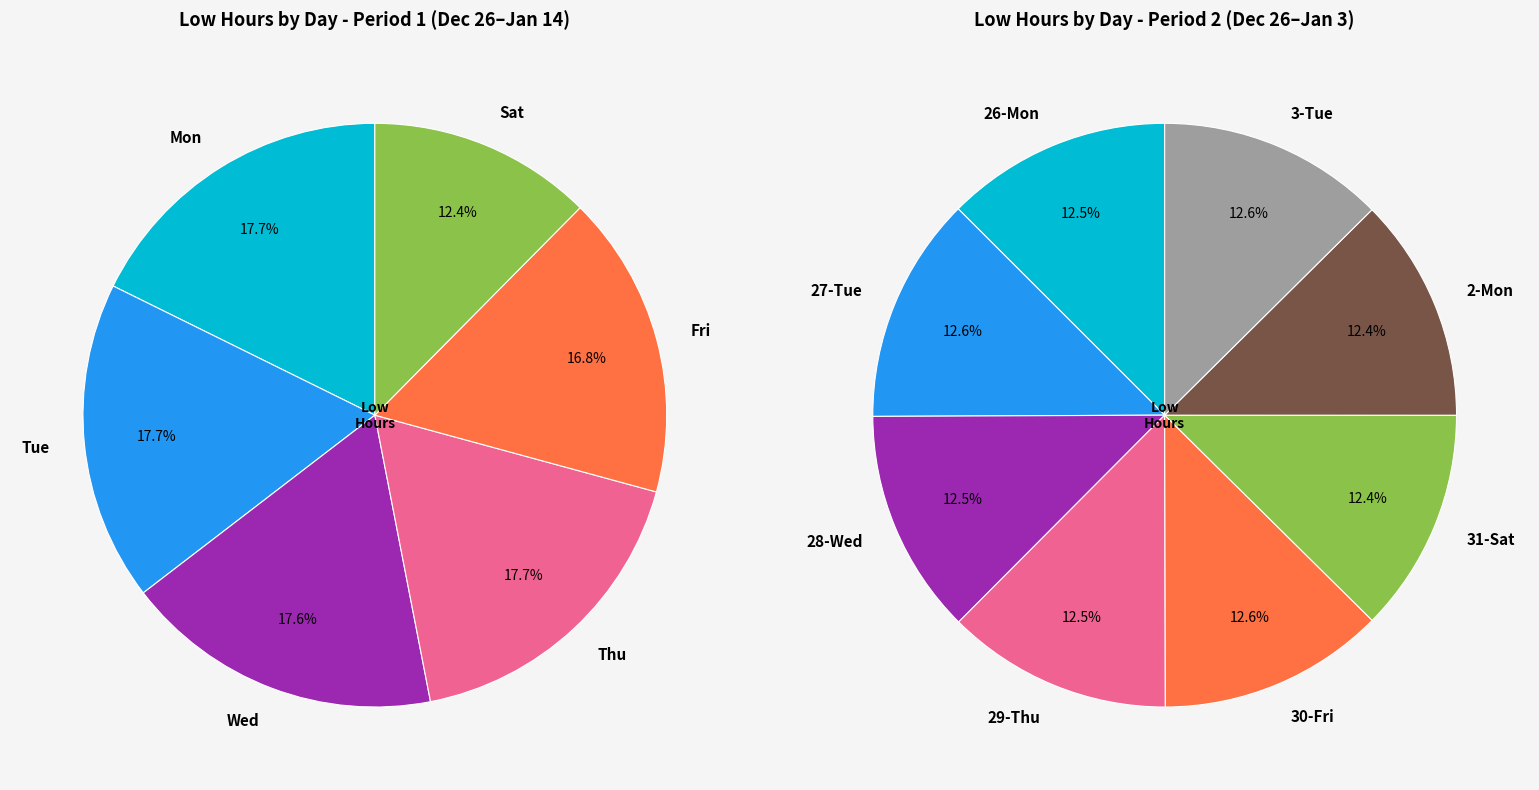

Does 18-Wed account for over 50% of the chart?

No